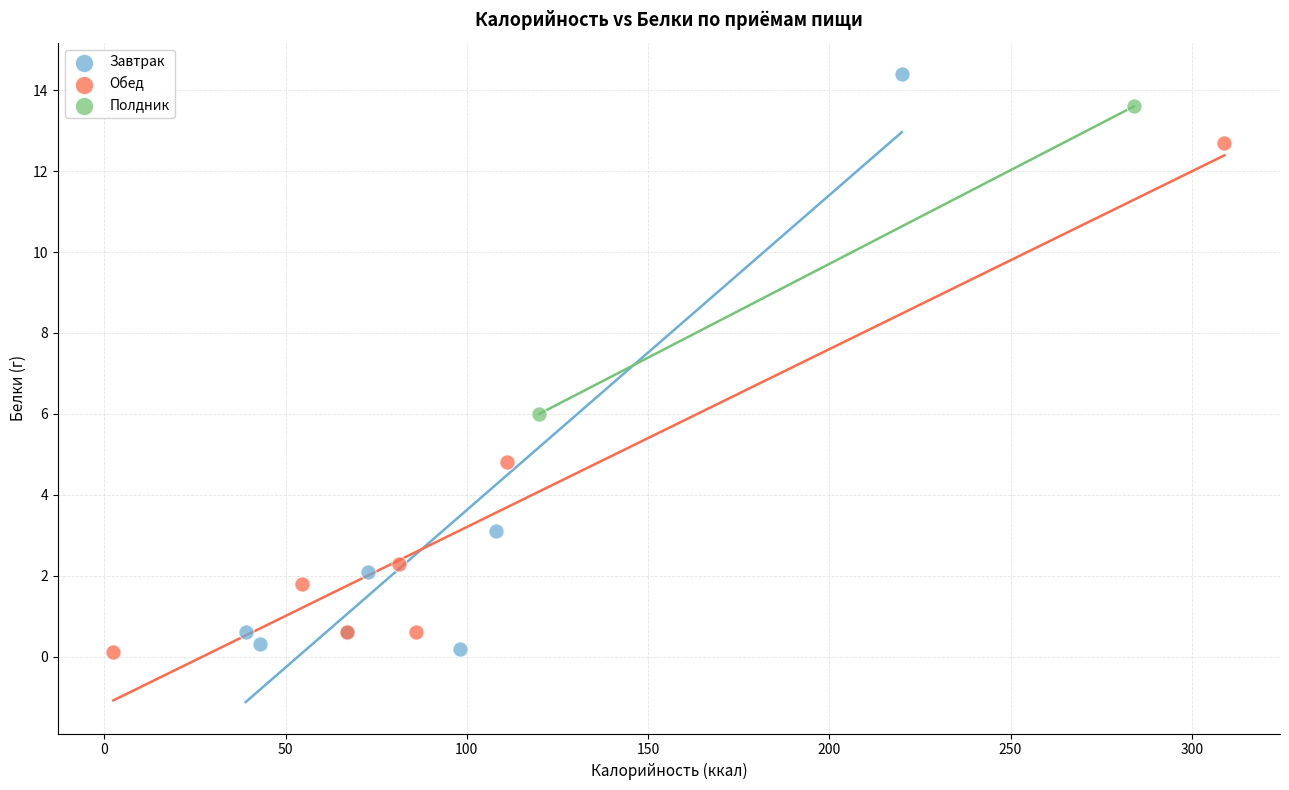

What are all the series names shown in the legend?

Завтрак, Обед, Полдник